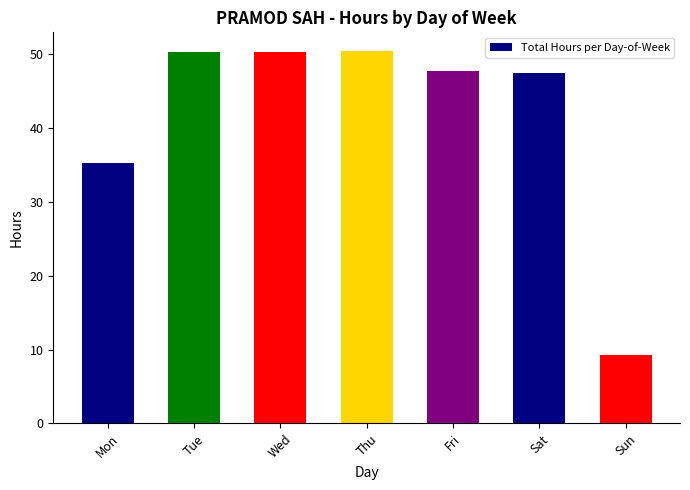

Are the bars grouped side by side (vs. stacked)?

No